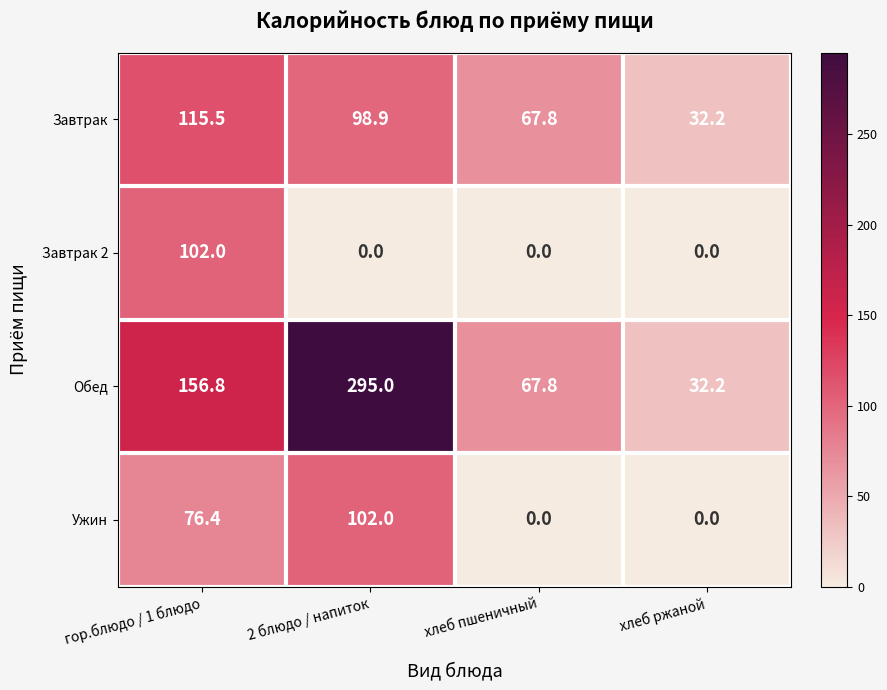

Between гор.блюдо / 1 блюдо and хлеб ржаной, which series saw the biggest shift?

Обед